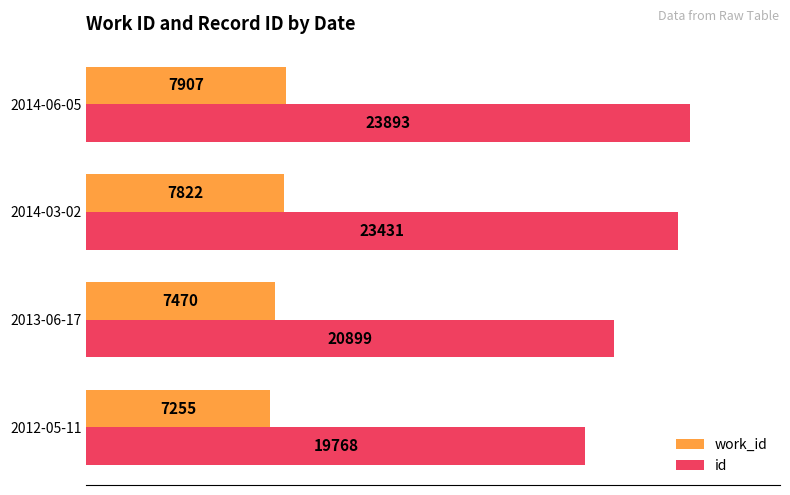

What is the difference between the second highest and minimum values in the work_id series?

567